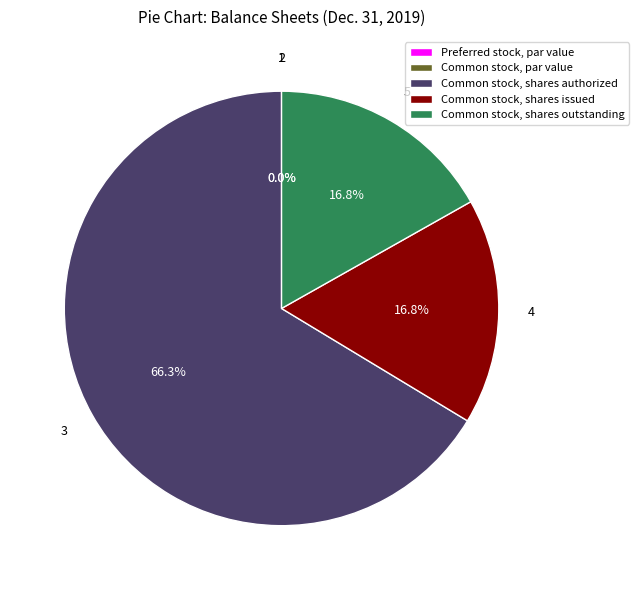

Does Common stock, shares authorized represent more than half of the total?

Yes